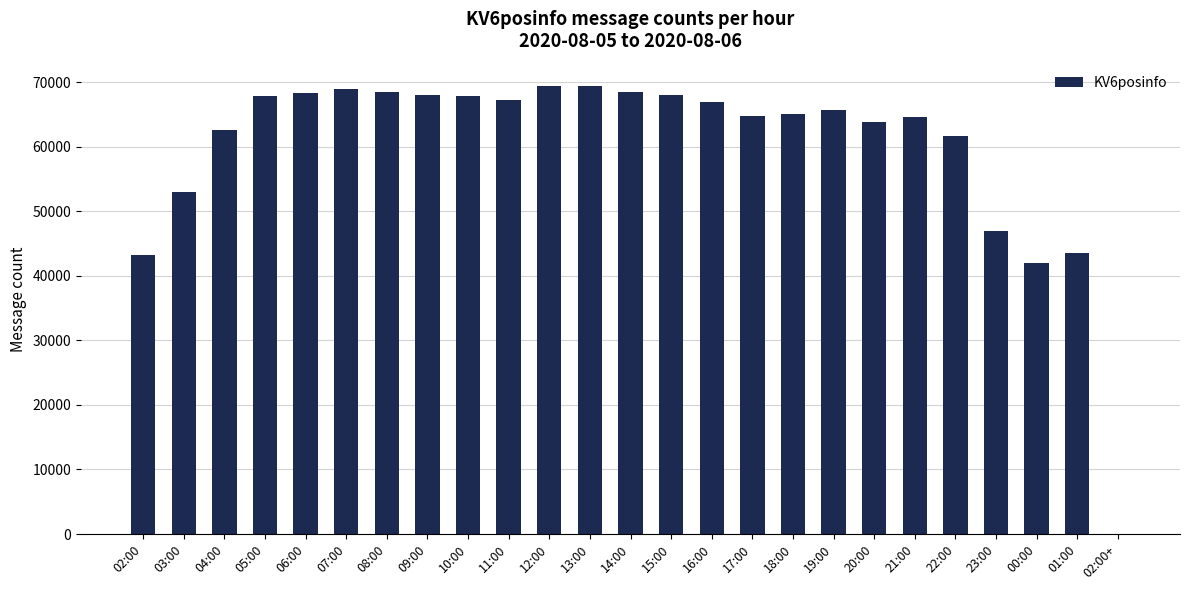

What is the maximum value shown in the chart?

69407